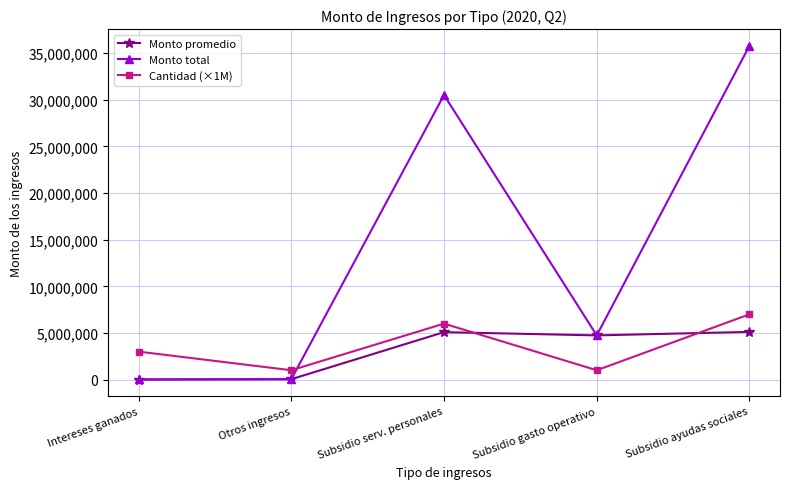

True or false: Monto total and Cantidad (×1M) cross at least once.

True